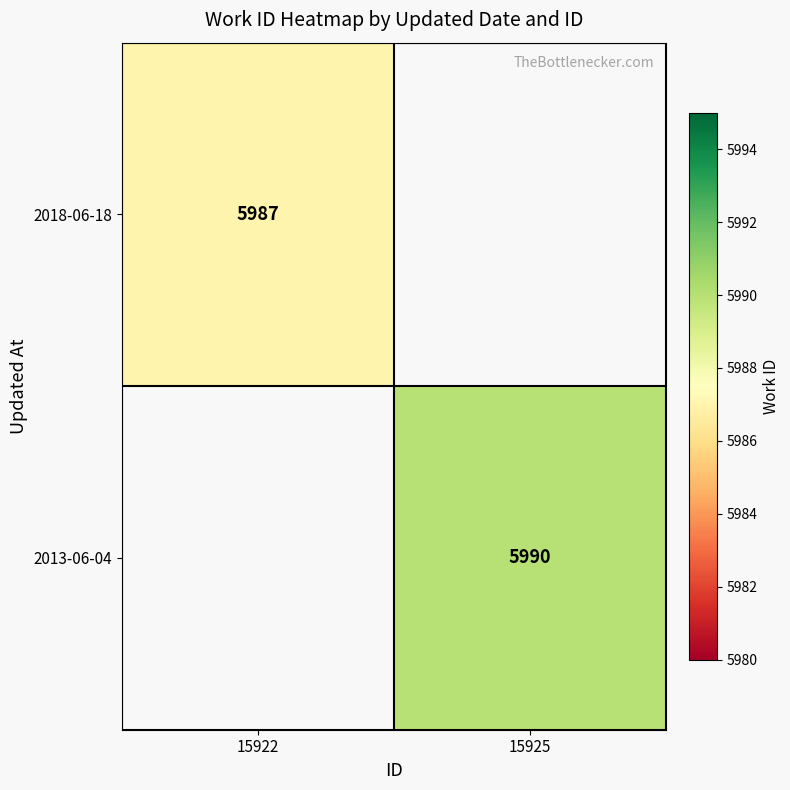

Is it true that 2018-06-18 equals 5987 at 15922?

True